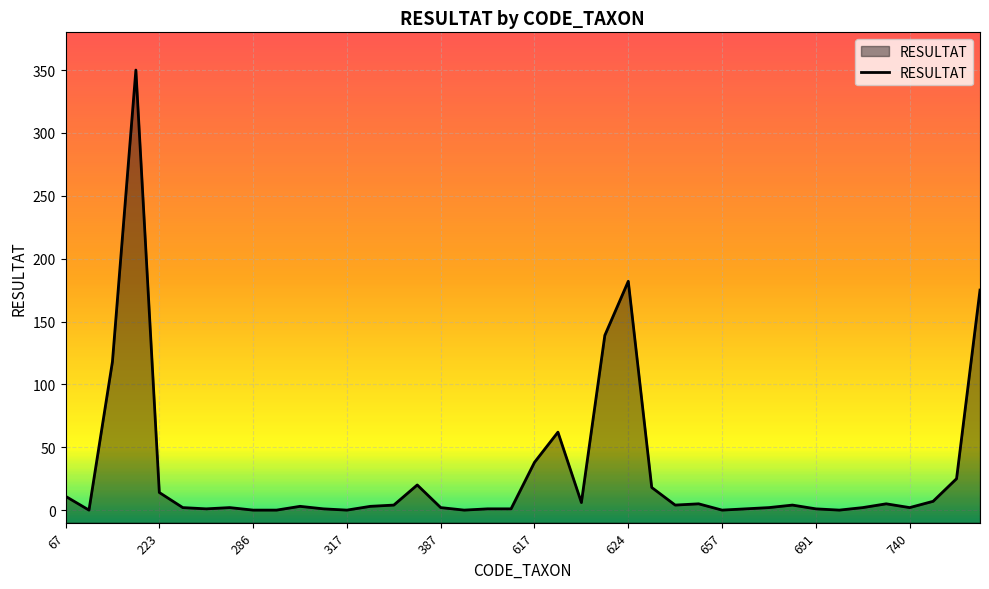

The value at 25 is 18. True or false?

True